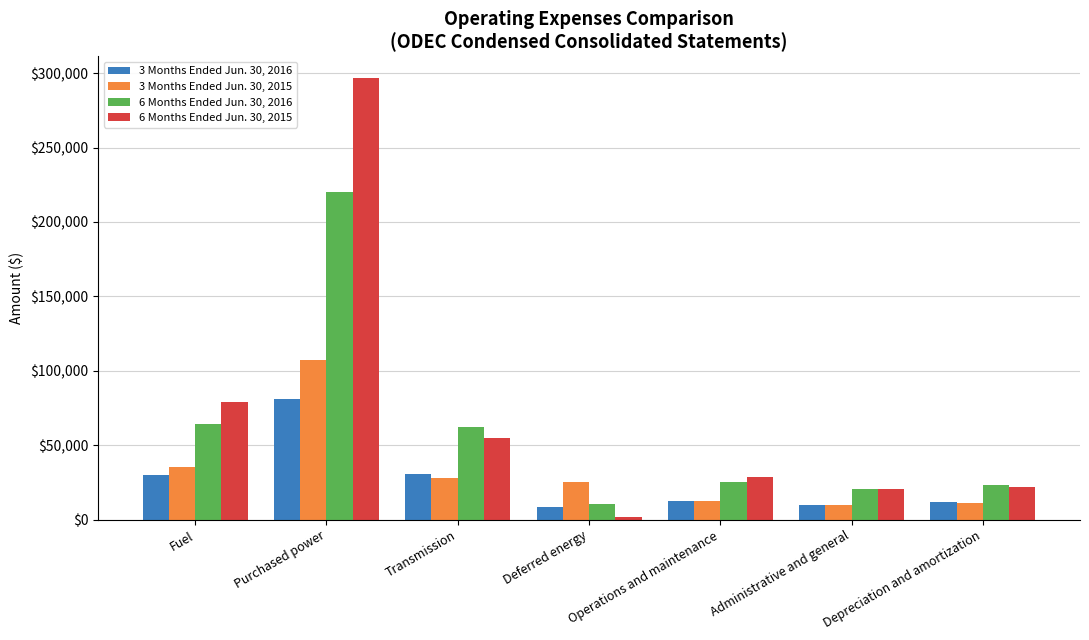

At which label does 3 Months Ended Jun. 30, 2015 first exceed 25671?

Fuel